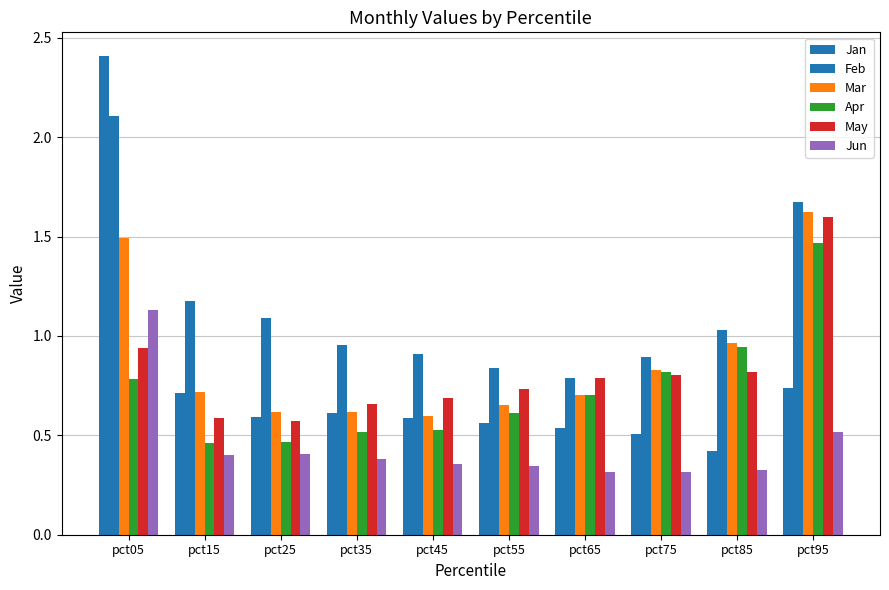

Count the number of categories in the chart.

10